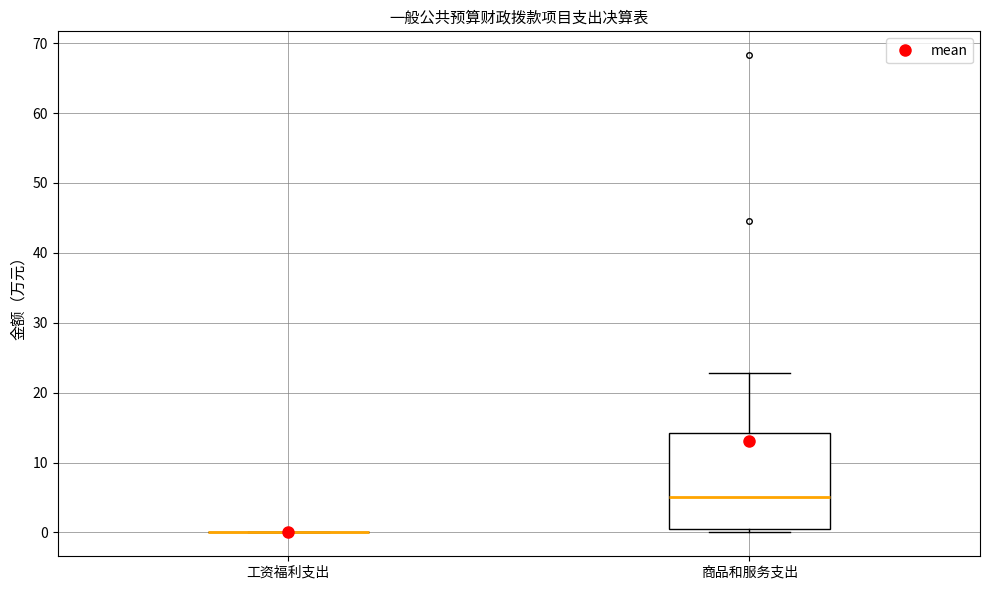

Reading left to right, transcribe this box plot: for each box, give where its median line is, the range the box spans, and where its two whiskers end, as read against the y-axis. The values are not printed on the chart, so give them approximately, as read against the axis.

工资福利支出: box collapsed to a line at 0, whiskers 0 to 0
商品和服务支出: median 5, box 0 to 14, whiskers 0 (just below the box's lower edge) to 23